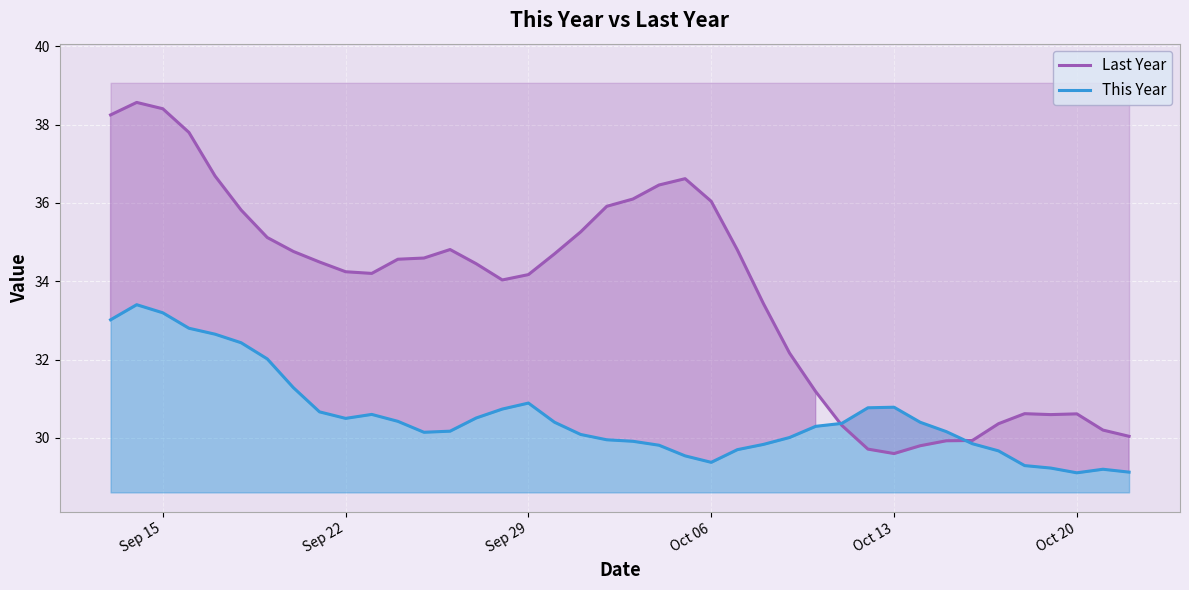

Count the number of categories in the chart.

40